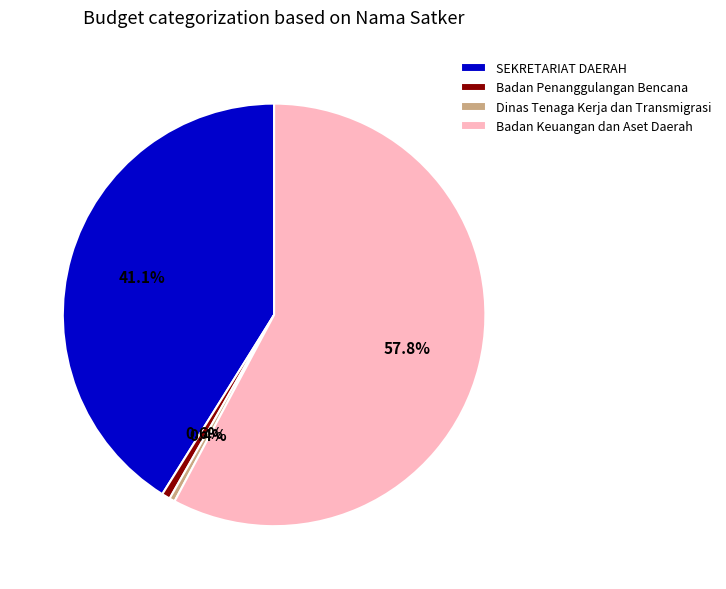

Is Badan Keuangan dan Aset Daerah the majority of the pie?

Yes